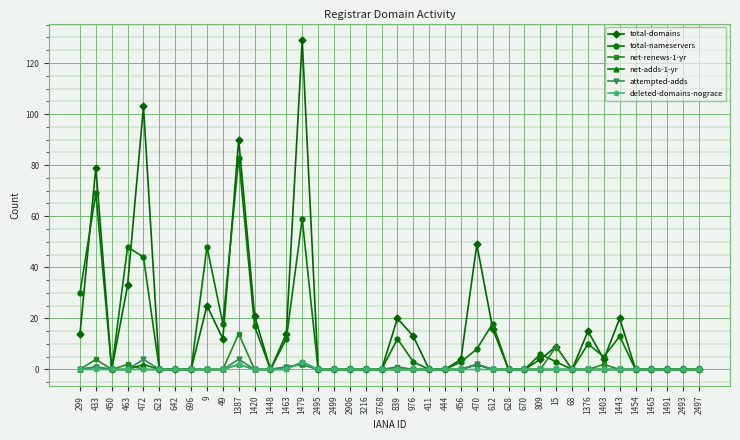

What are all the series names shown in the legend?

total-domains, total-nameservers, net-renews-1-yr, net-adds-1-yr, attempted-adds, deleted-domains-nograce